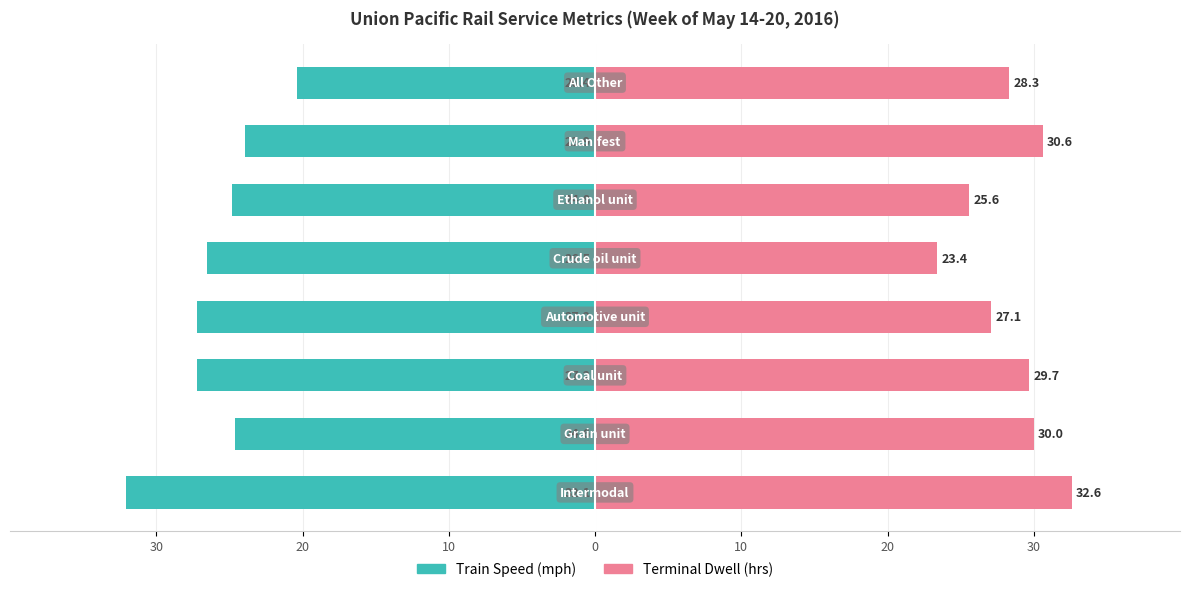

What is the difference between the highest and lowest values at 10?

56.9